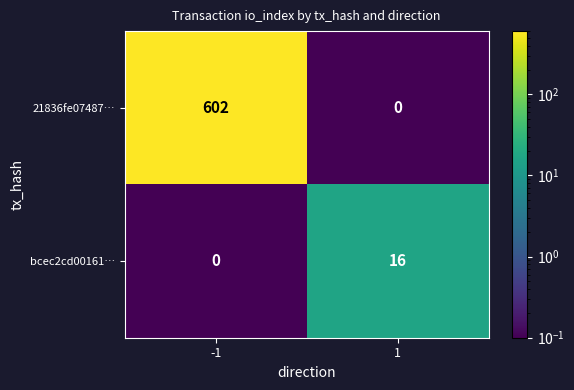

The bcec2cd00161… series shows 10 at -1. True or false?

False